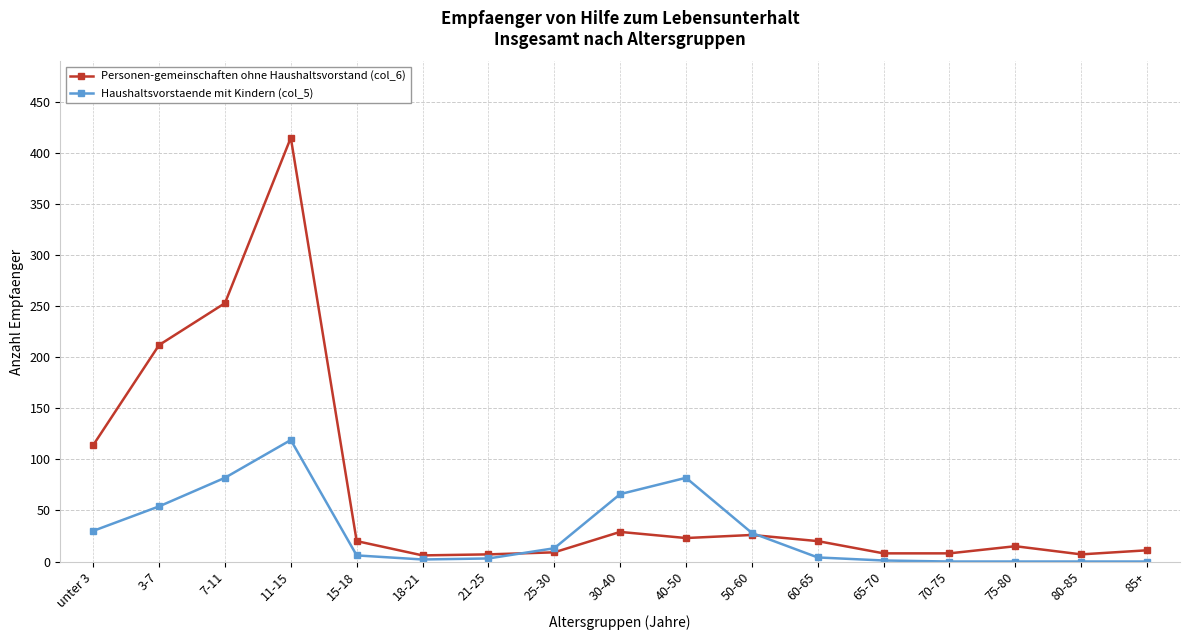

Rank the series by their maximum value, from lowest to highest.

Haushaltsvorstaende mit Kindern (col_5), Personen-gemeinschaften ohne Haushaltsvorstand (col_6)